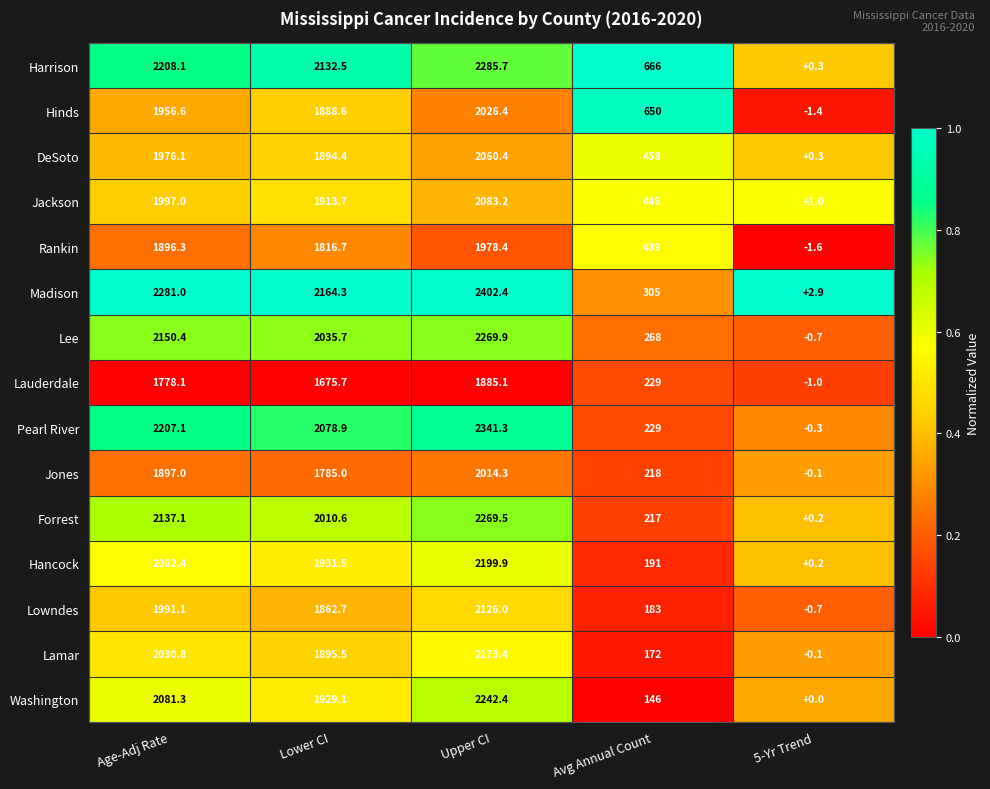

What is the approximate value of Jones at Lower CI?

1785.0